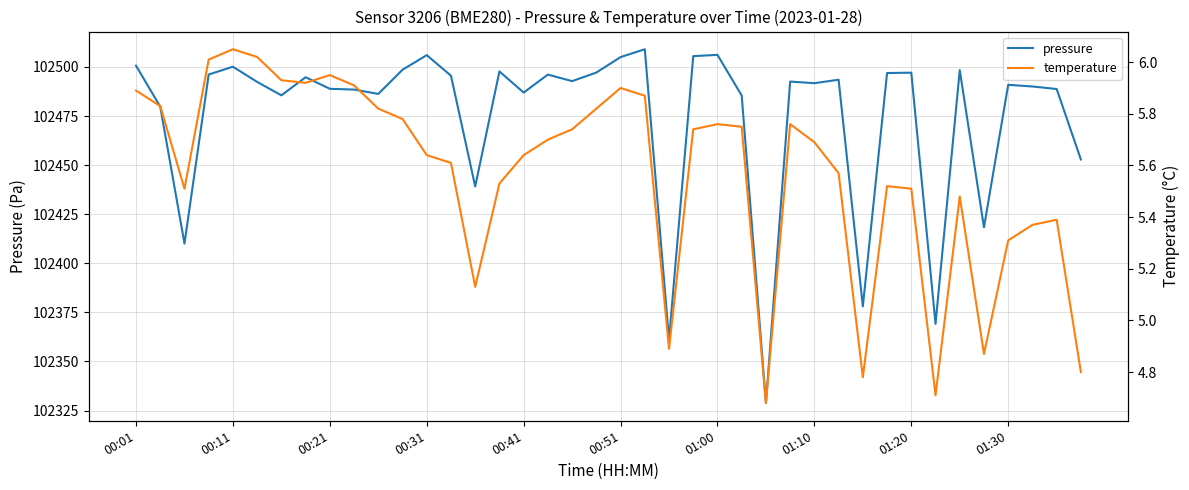

What is the average value of the temperature series?

5.6